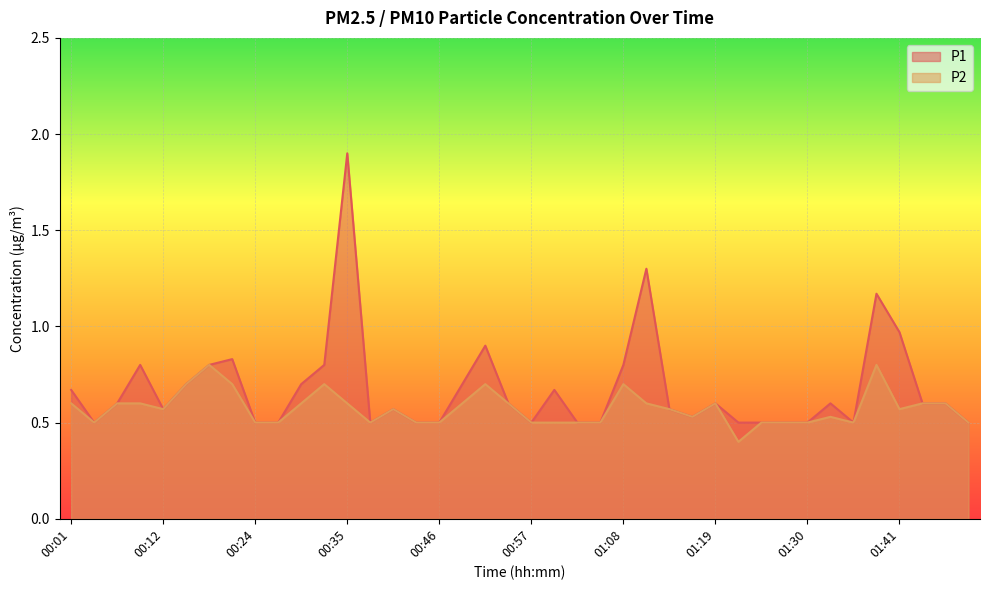

Count the number of data series in this chart.

2